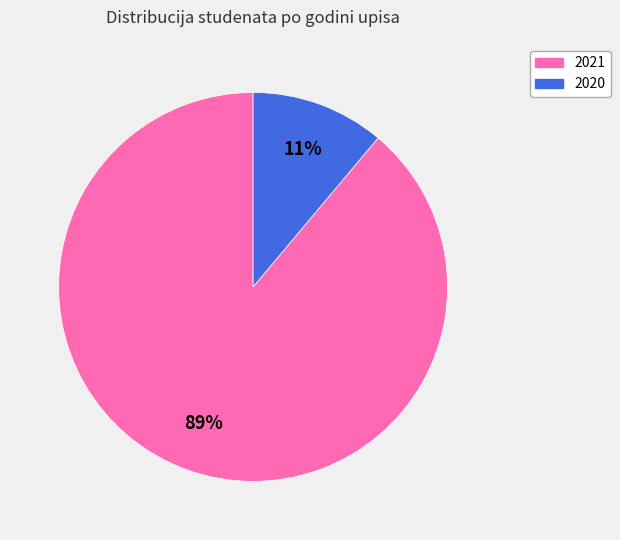

To the nearest percent, what is the difference between the 2021 and 2020 slice percentages?

78%